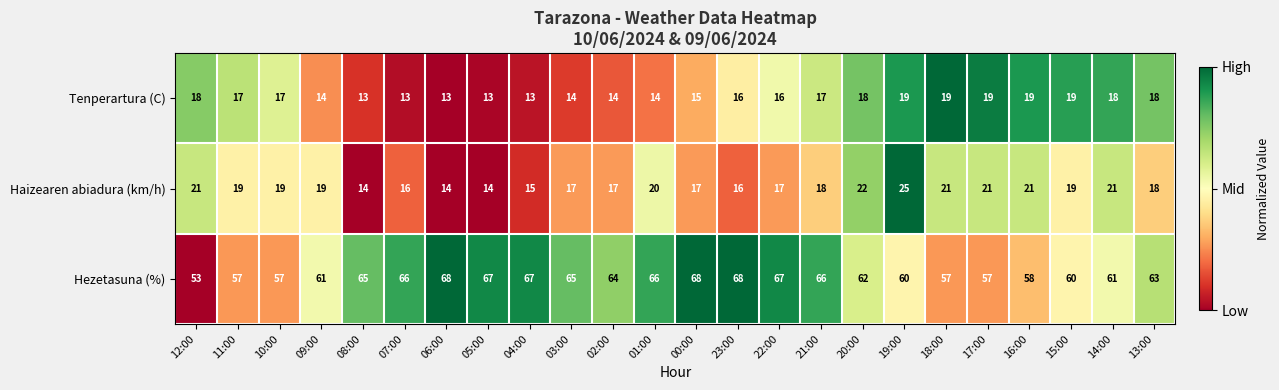

Rank the series by their maximum value, from lowest to highest.

Tenperartura (C), Haizearen abiadura (km/h), Hezetasuna (%)